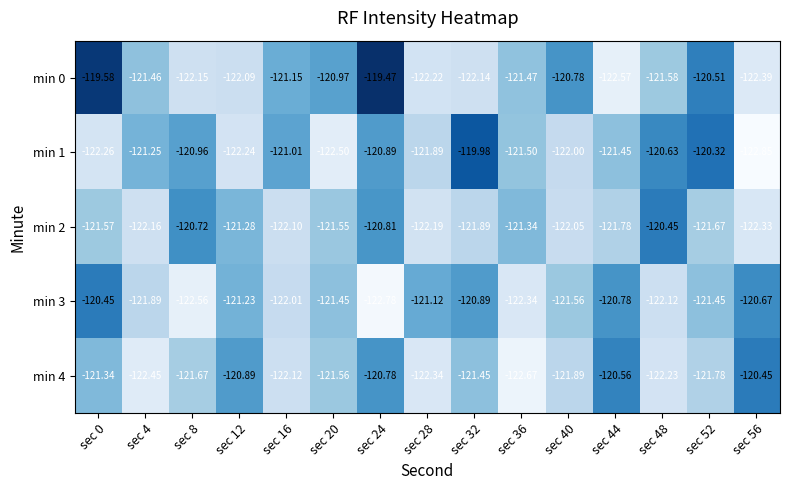

Is the value of min 1 at sec 40 greater than the value of min 3 at sec 40?

No